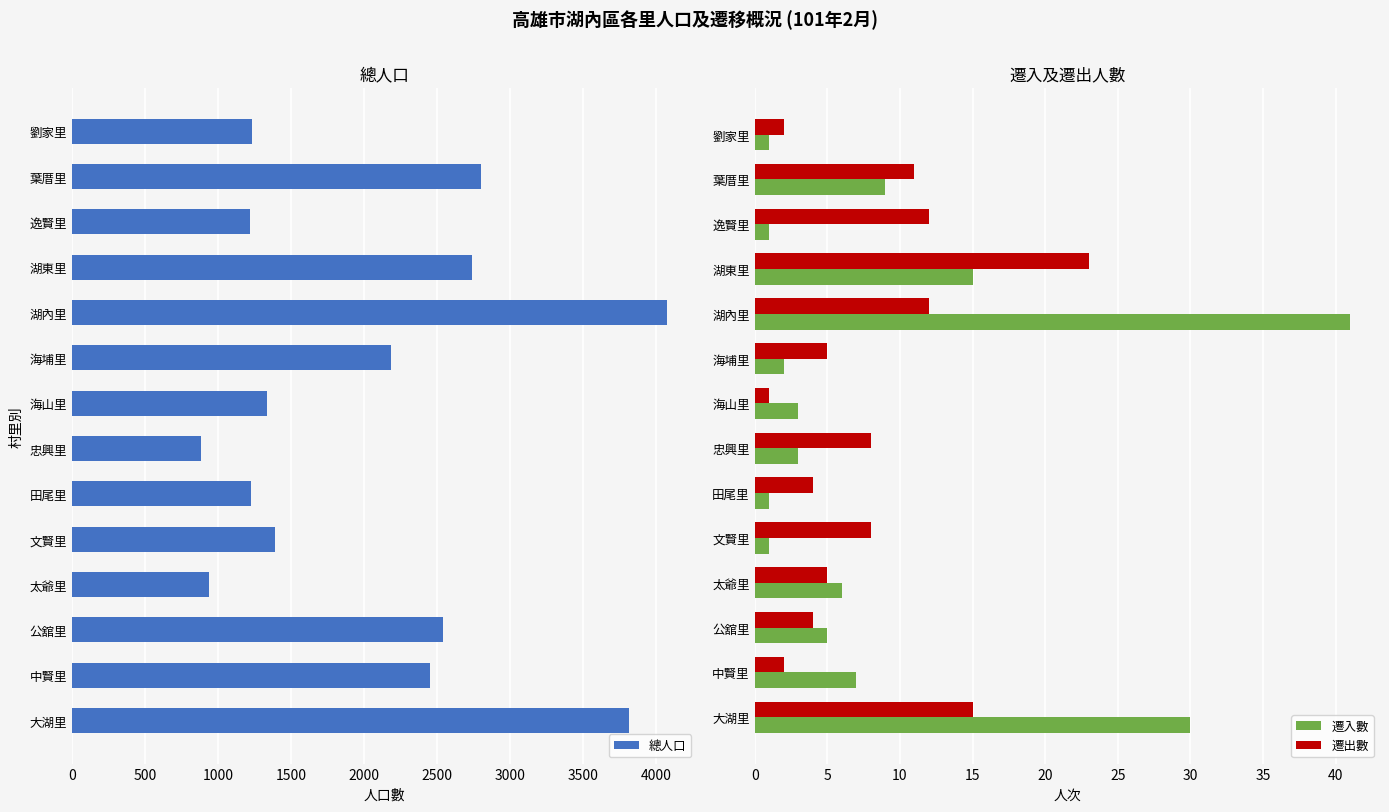

What is the maximum value for 遷出數?

23